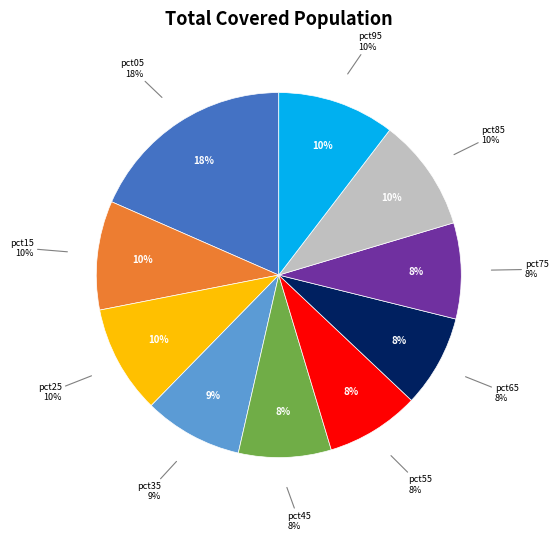

Count the number of slices in the pie.

10